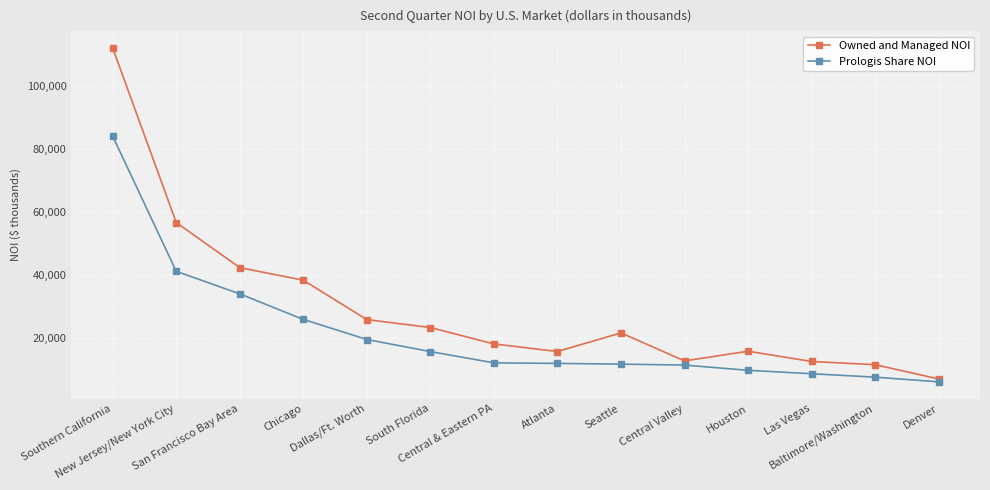

What position from the right is Denver?

1